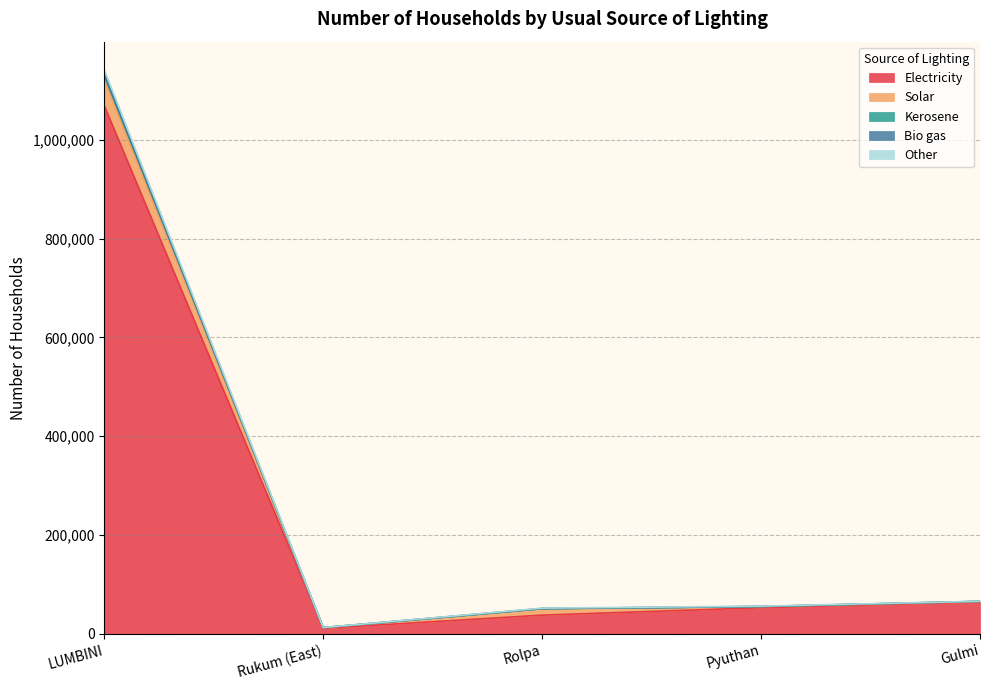

Which category has the lowest value in the Electricity series?

Rukum (East)